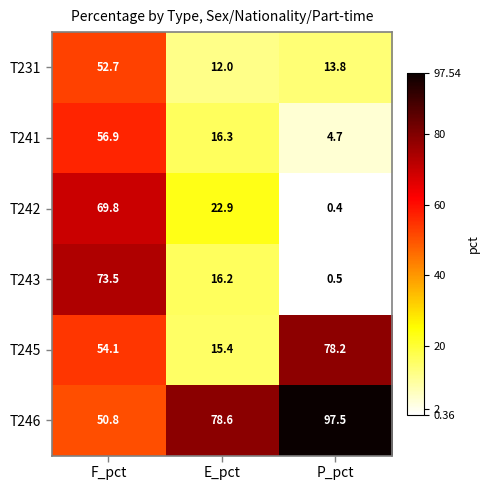

Reading left to right, transcribe all the data shown in this chart.

T231: F_pct=52.7	E_pct=12.0	P_pct=13.8
T241: F_pct=56.9	E_pct=16.3	P_pct=4.7
T242: F_pct=69.8	E_pct=22.9	P_pct=0.4
T243: F_pct=73.5	E_pct=16.2	P_pct=0.5
T245: F_pct=54.1	E_pct=15.4	P_pct=78.2
T246: F_pct=50.8	E_pct=78.6	P_pct=97.5